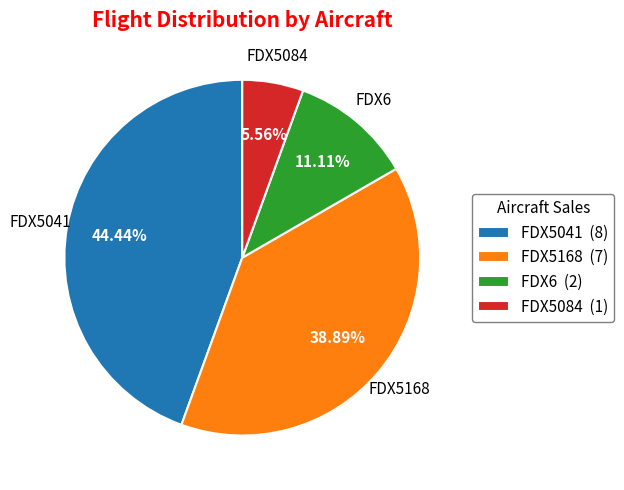

What portion of the pie excludes FDX5168?

61.1%